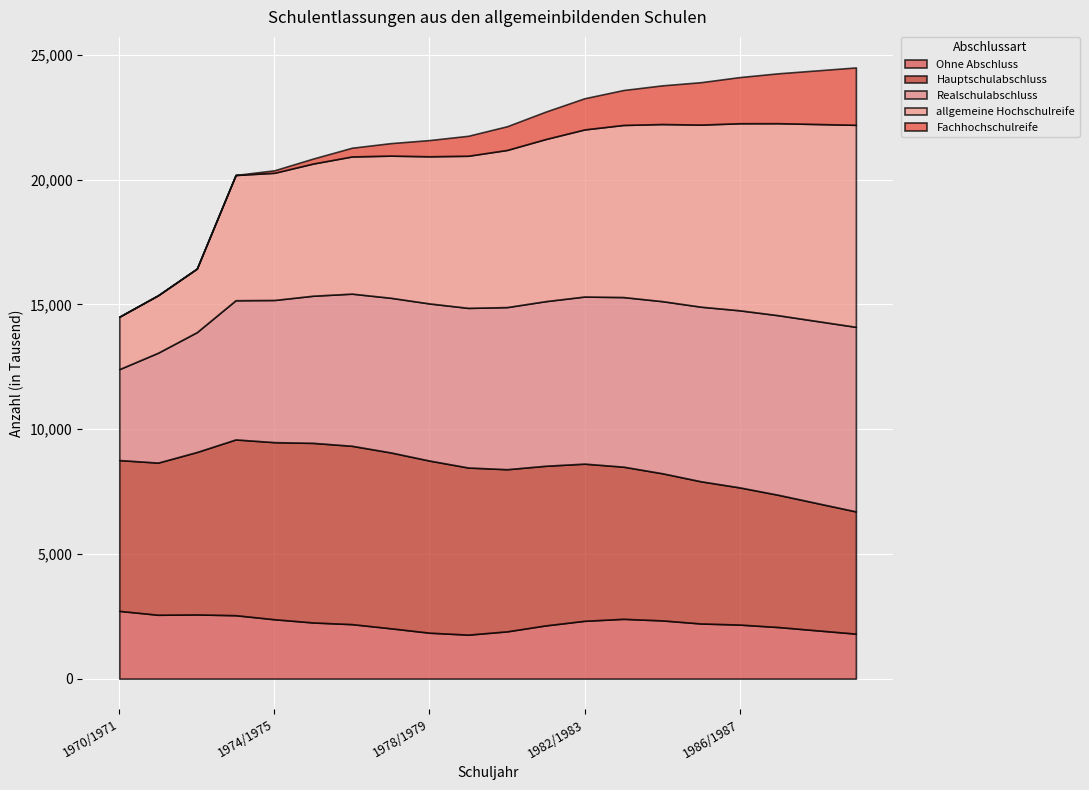

At which category does Ohne Abschluss reach its first local valley?

1971/1972